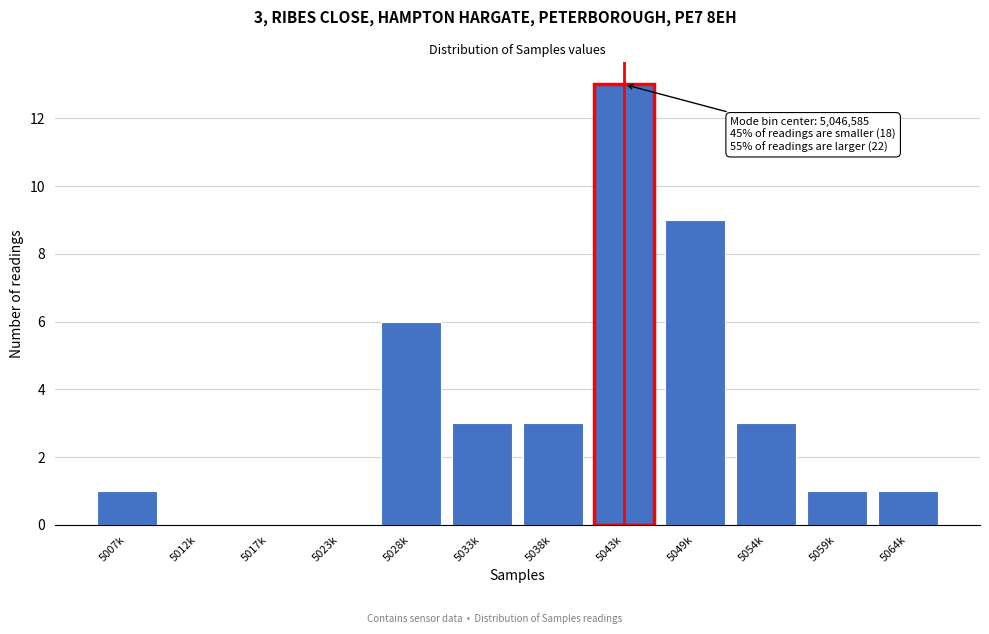

Reading left to right, transcribe all the data shown in this chart.

5007k=1	5012k=0	5017k=0	5023k=0	5028k=6	5033k=3	5038k=3	5043k=13	5049k=9	5054k=3	5059k=1	5064k=1